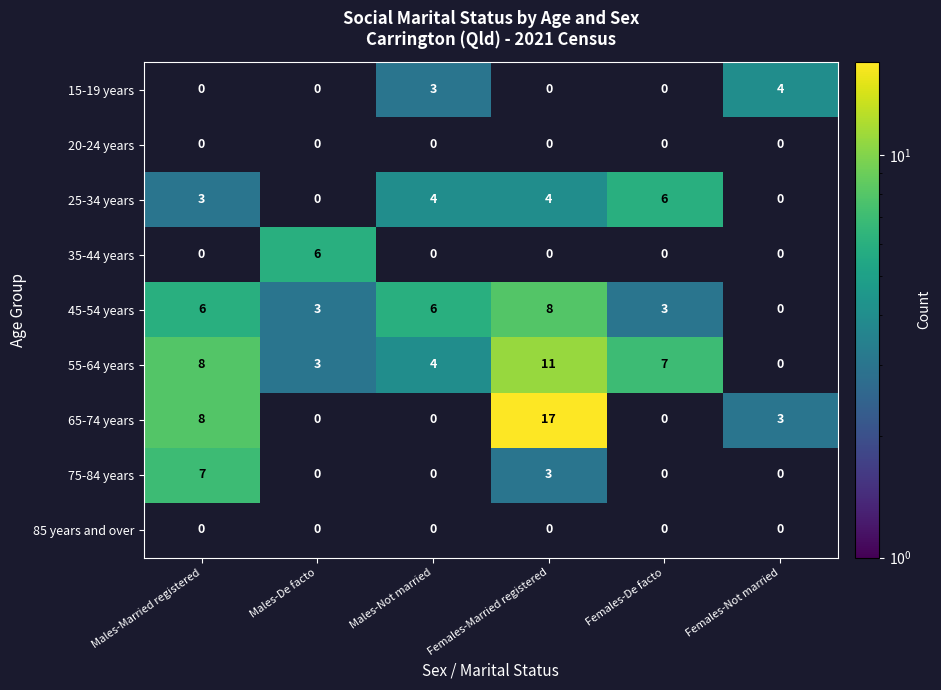

The value of 65-74 years at Females-Married registered is 17. True or false?

True